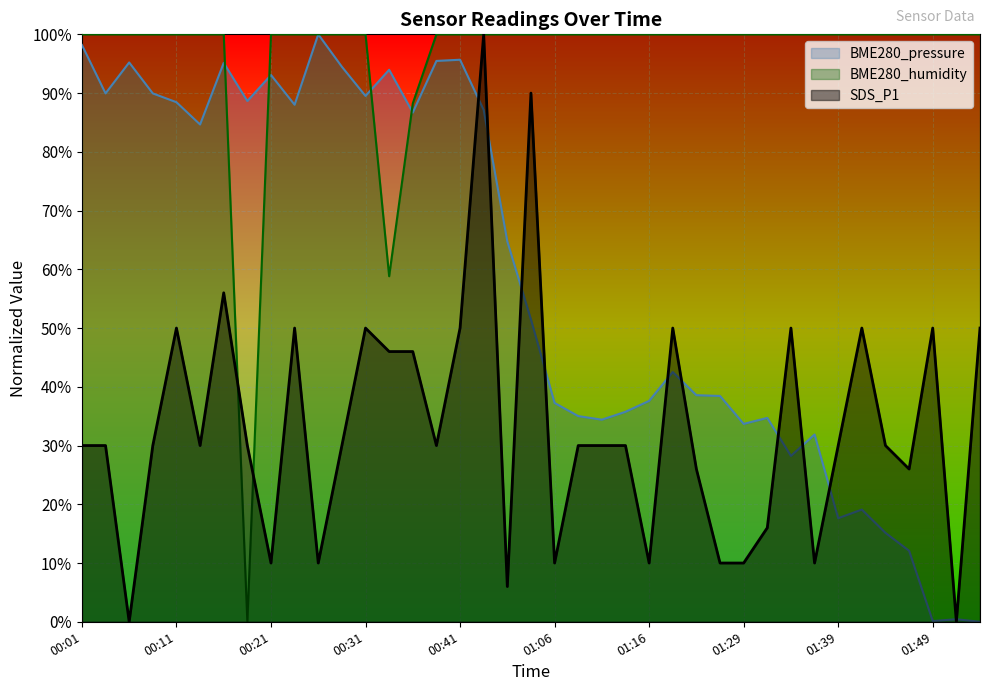

The BME280_pressure series shows 15.1 at 01:44. True or false?

True